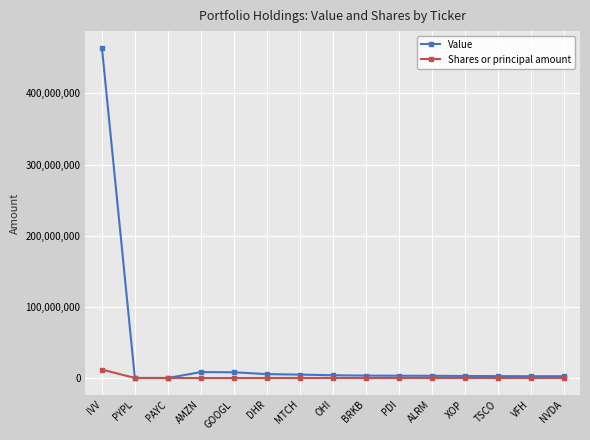

What is the label of the 3rd point from the right?

TSCO